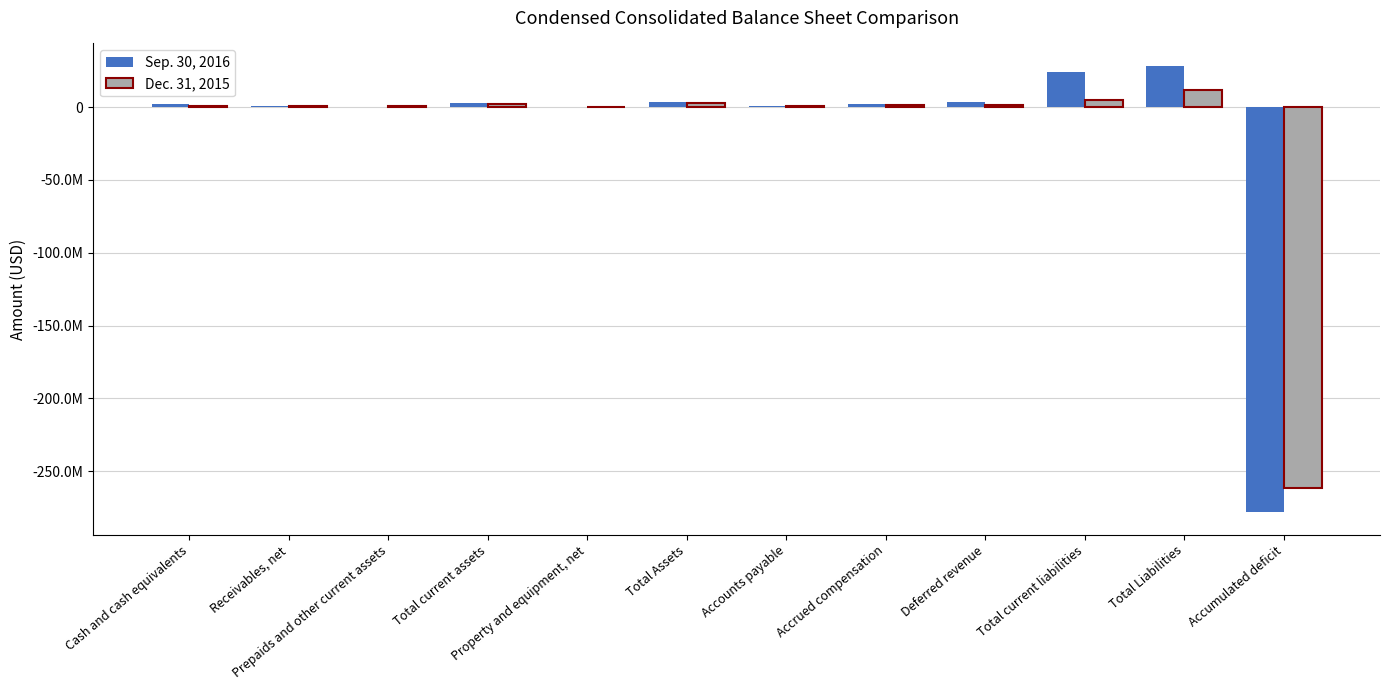

Are the bars horizontal?

No